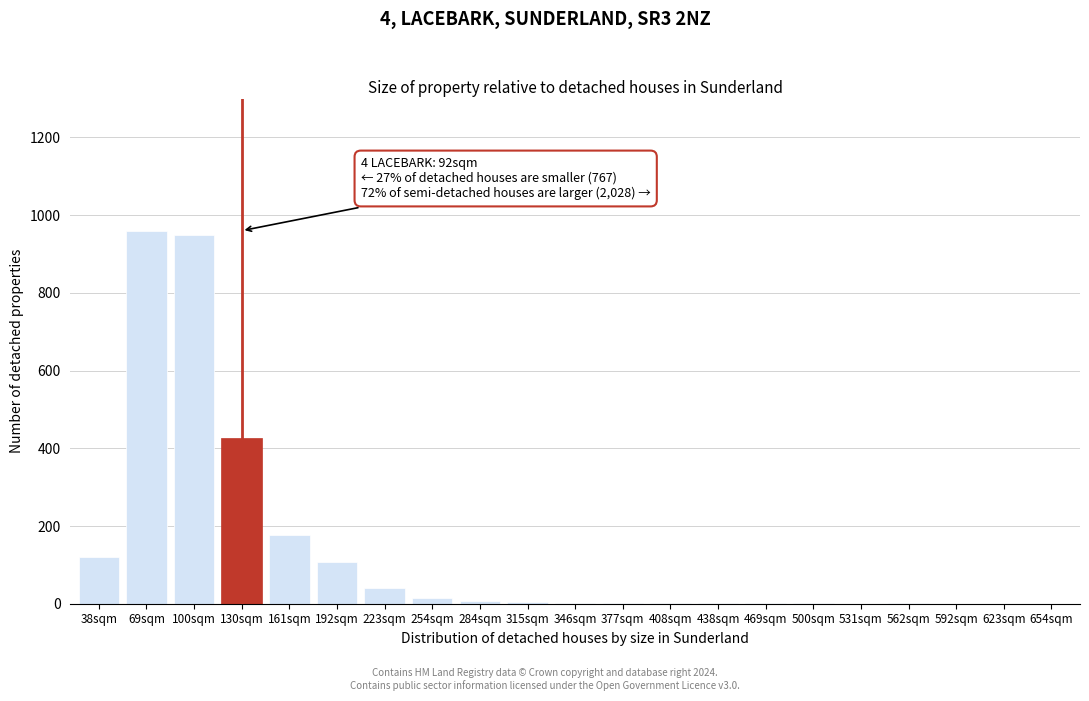

What is the sum of all values?

2817